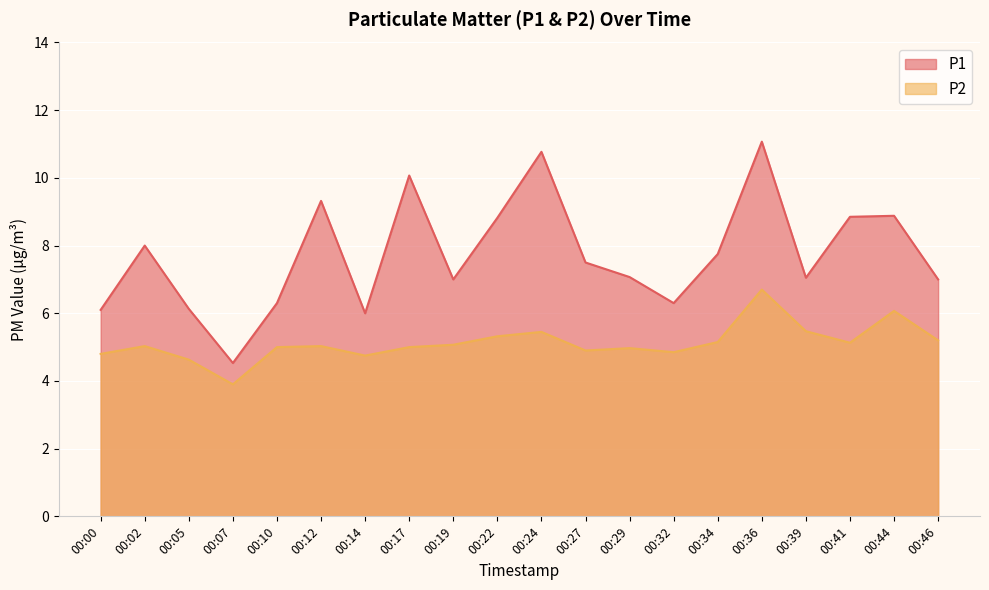

At which label does P1 reach its minimum?

00:07